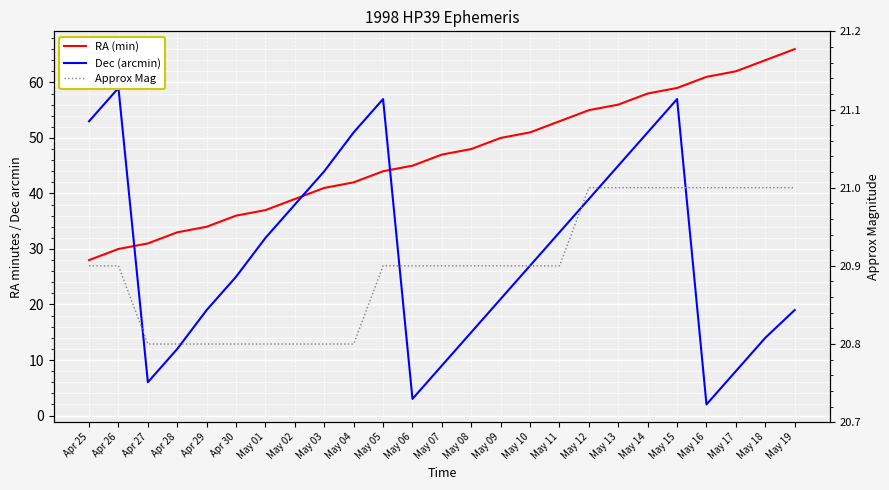

Read the RA (min) value at May 16.

61.0